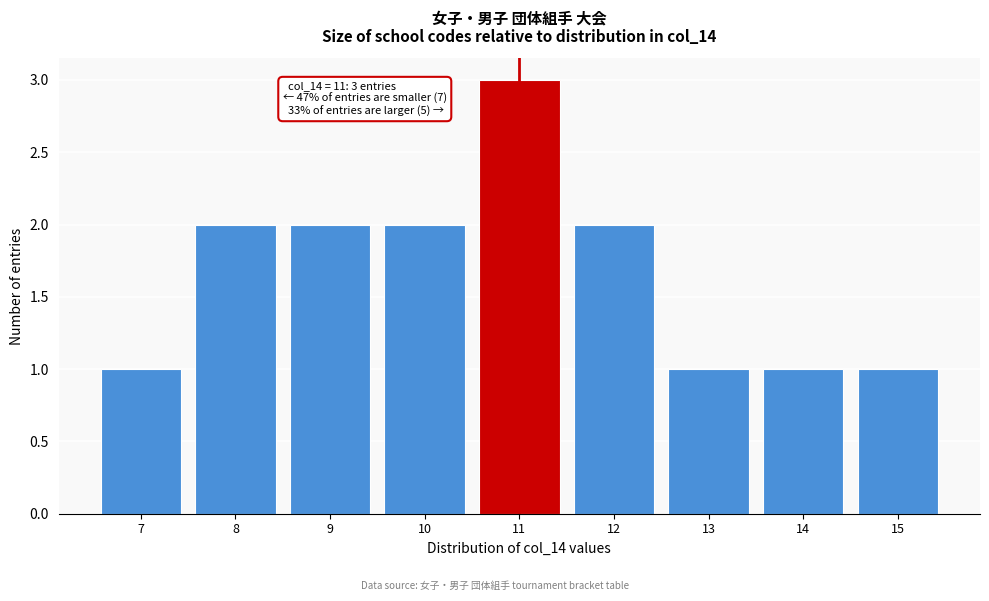

Reading right to left, list all the values displayed in this chart.

15=1	14=1	13=1	12=2	11=3	10=2	9=2	8=2	7=1